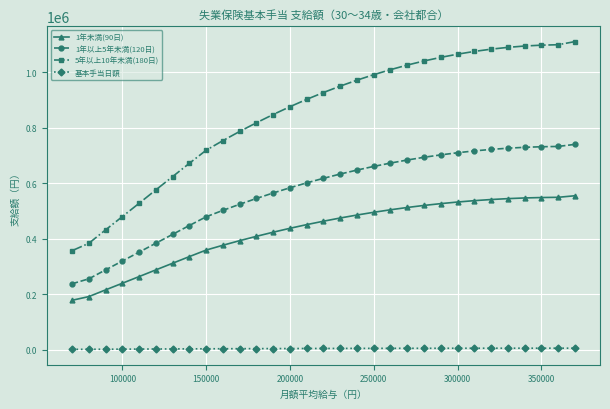

What are all the series names shown in the legend?

1年未満(90日), 1年以上5年未満(120日), 5年以上10年未満(180日), 基本手当日額